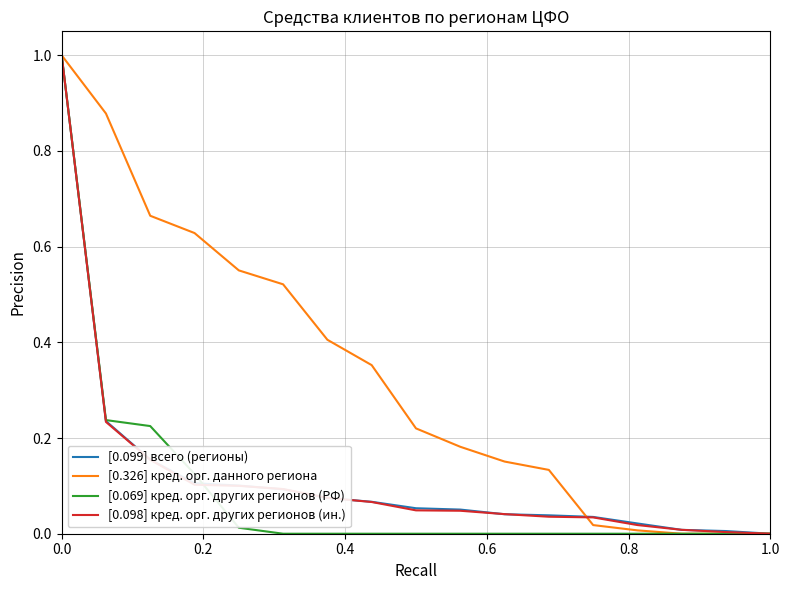

What are all the series names shown in the legend?

[0.099] всего (регионы), [0.326] кред. орг. данного региона, [0.069] кред. орг. других регионов (РФ), [0.098] кред. орг. других регионов (ин.)